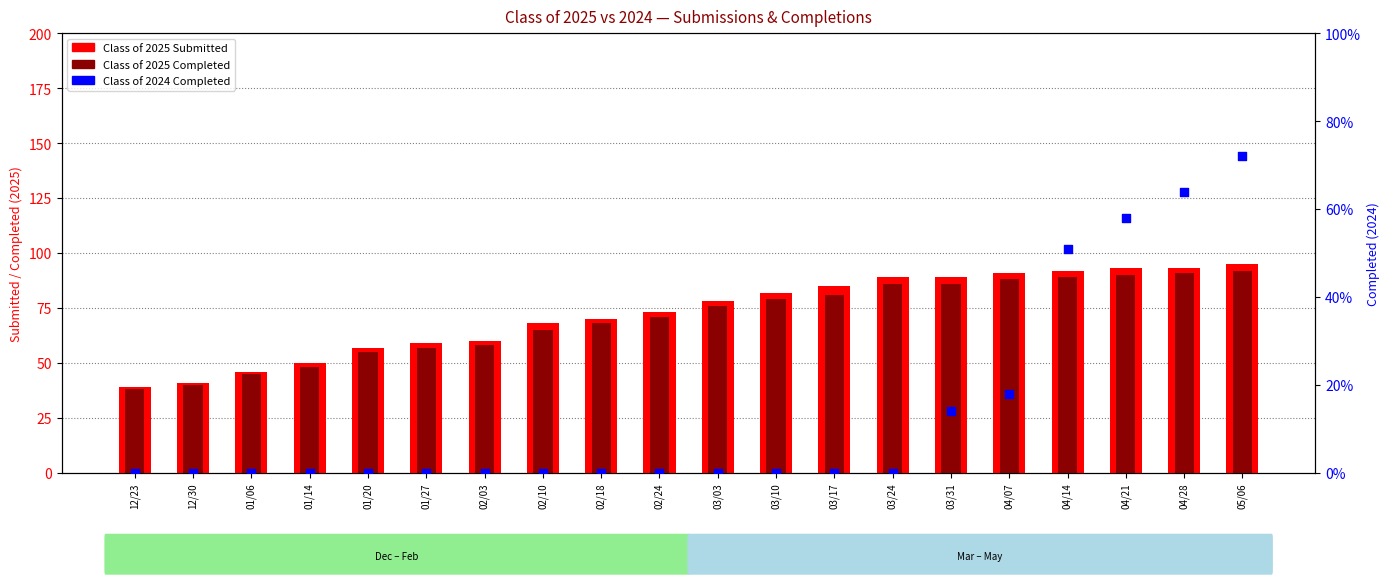

Which series contains the highest Y value?

Class of 2025 Submitted